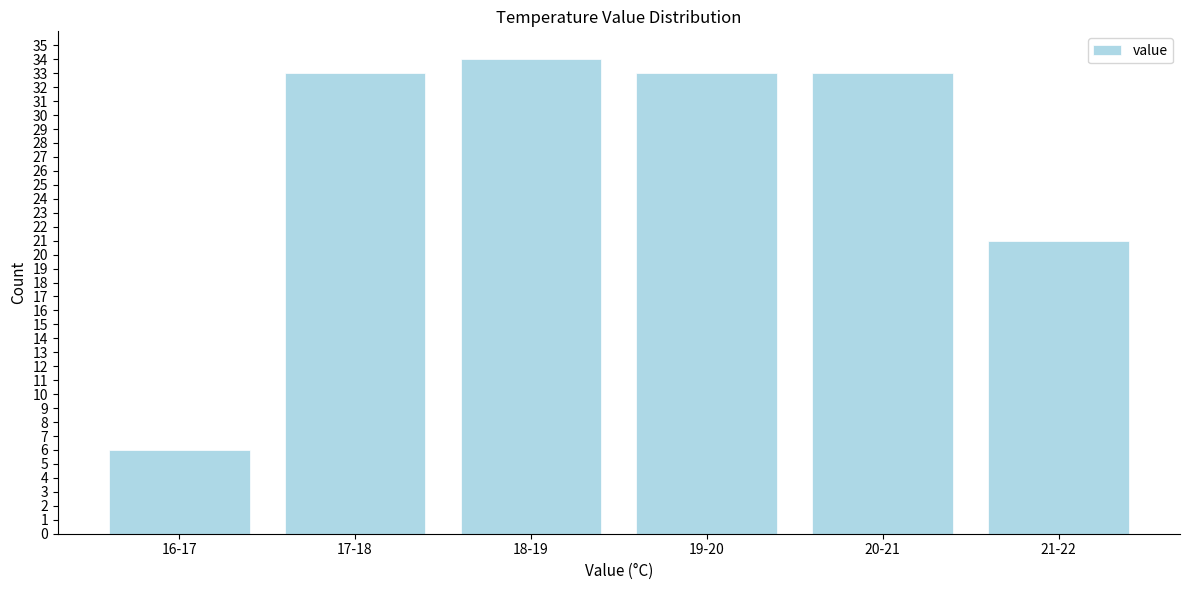

Reading right to left, extract all data points from this chart.

21-22=21	20-21=33	19-20=33	18-19=34	17-18=33	16-17=6